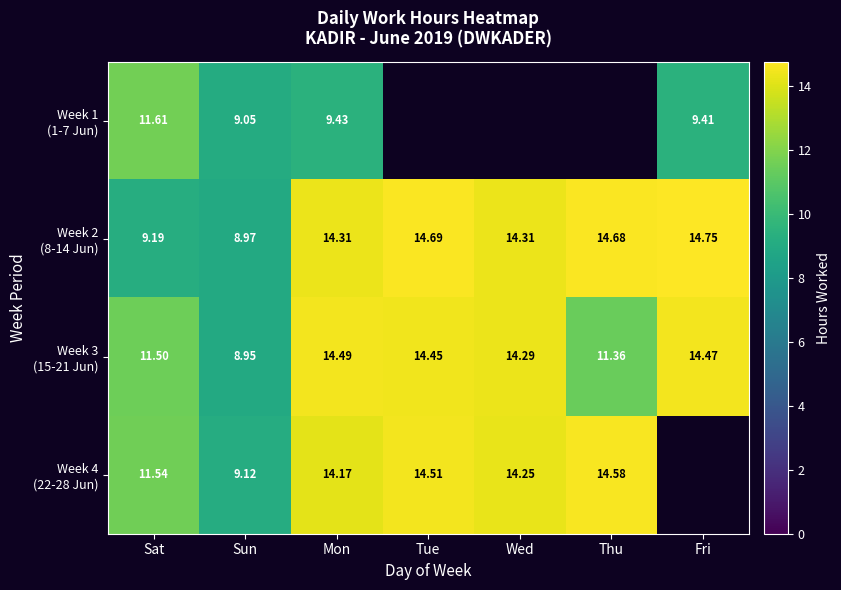

Rank the series at Sun from highest to lowest value.

Week 4 (22-28 Jun), Week 1 (1-7 Jun), Week 2 (8-14 Jun), Week 3 (15-21 Jun)